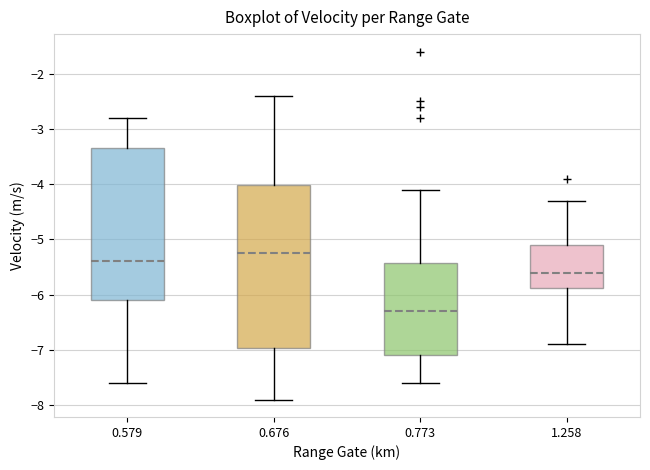

Which box has the lowest median line?

0.773